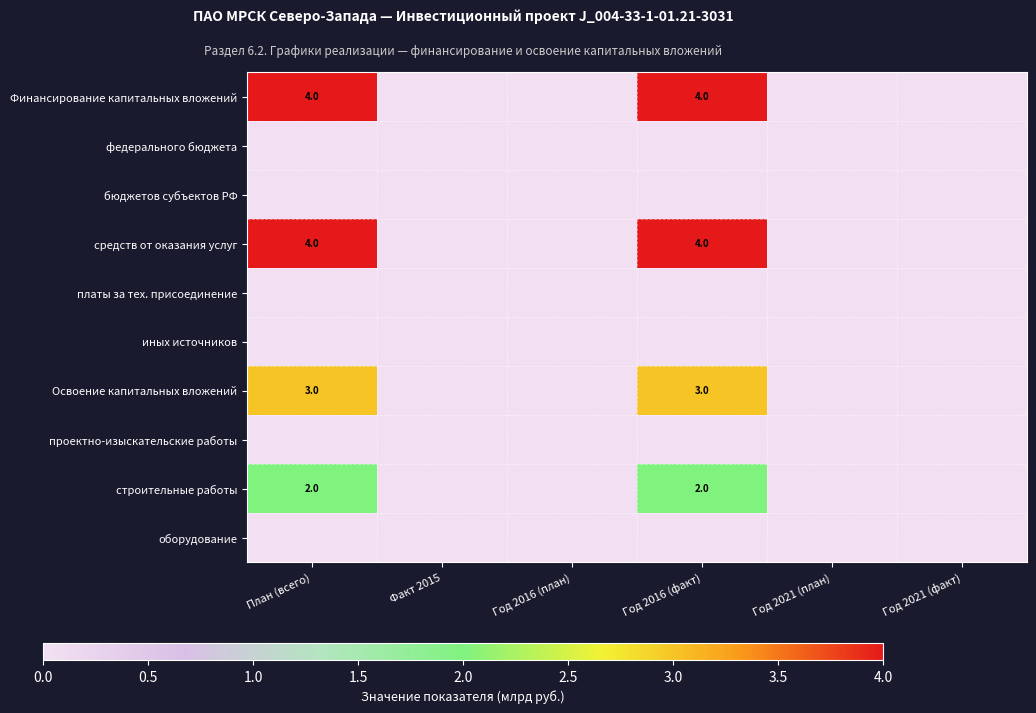

Is it true that средств от оказания услуг equals 4 at Год 2016 (факт)?

True